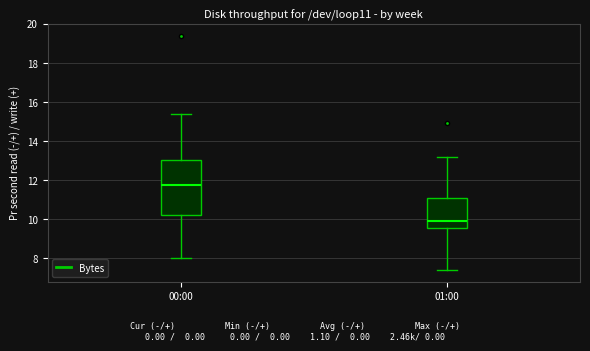

Which box's median line is the lowest?

01:00